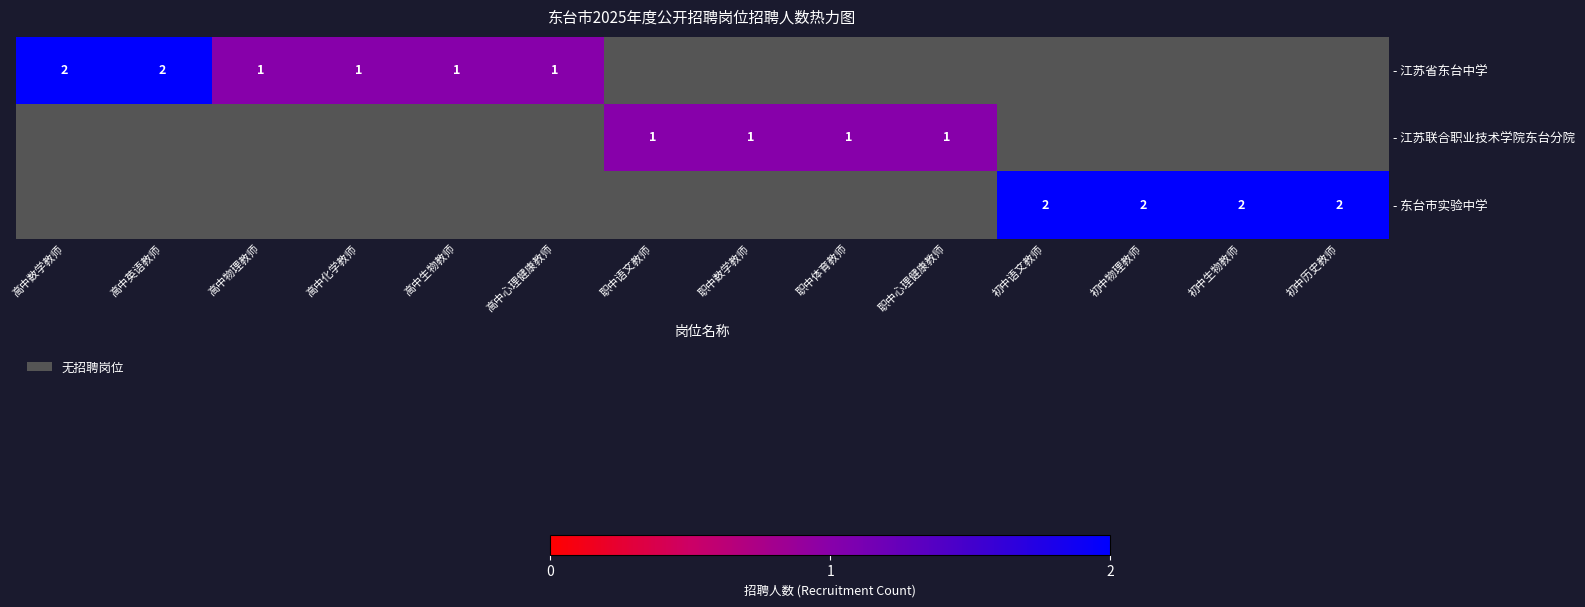

Is the value of - 东台市实验中学 at 初中物理教师 greater than the value of - 江苏省东台中学 at 高中生物教师?

Yes